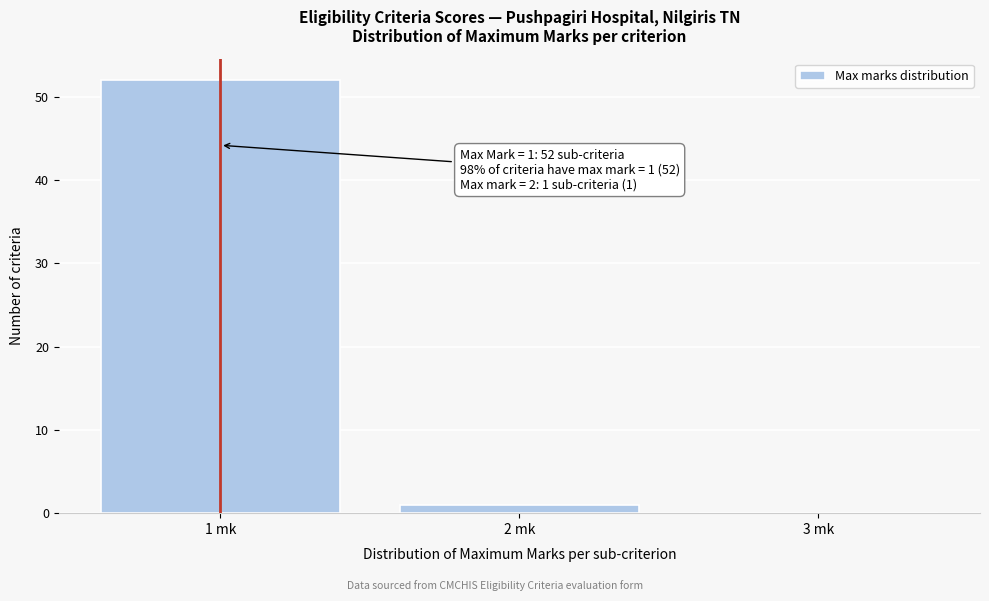

Which range on the x-axis has the tallest bar?

0.5 to 1.5